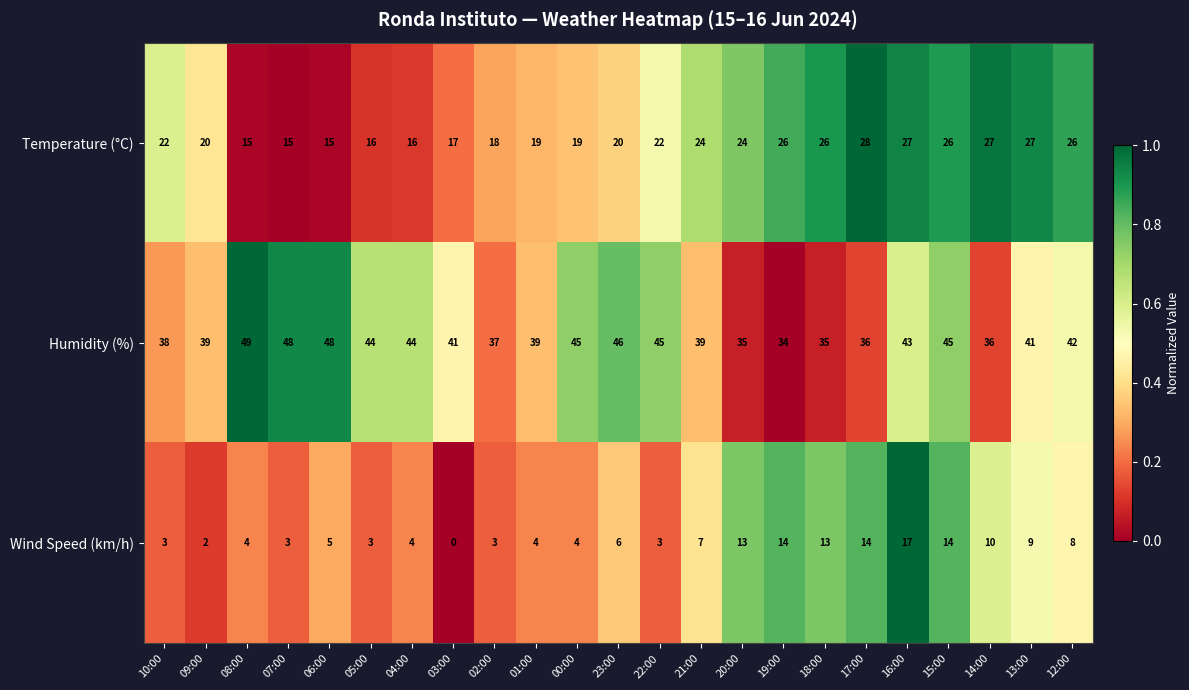

At 00:00, list the series in order from smallest to largest.

Wind Speed (km/h), Temperature (°C), Humidity (%)